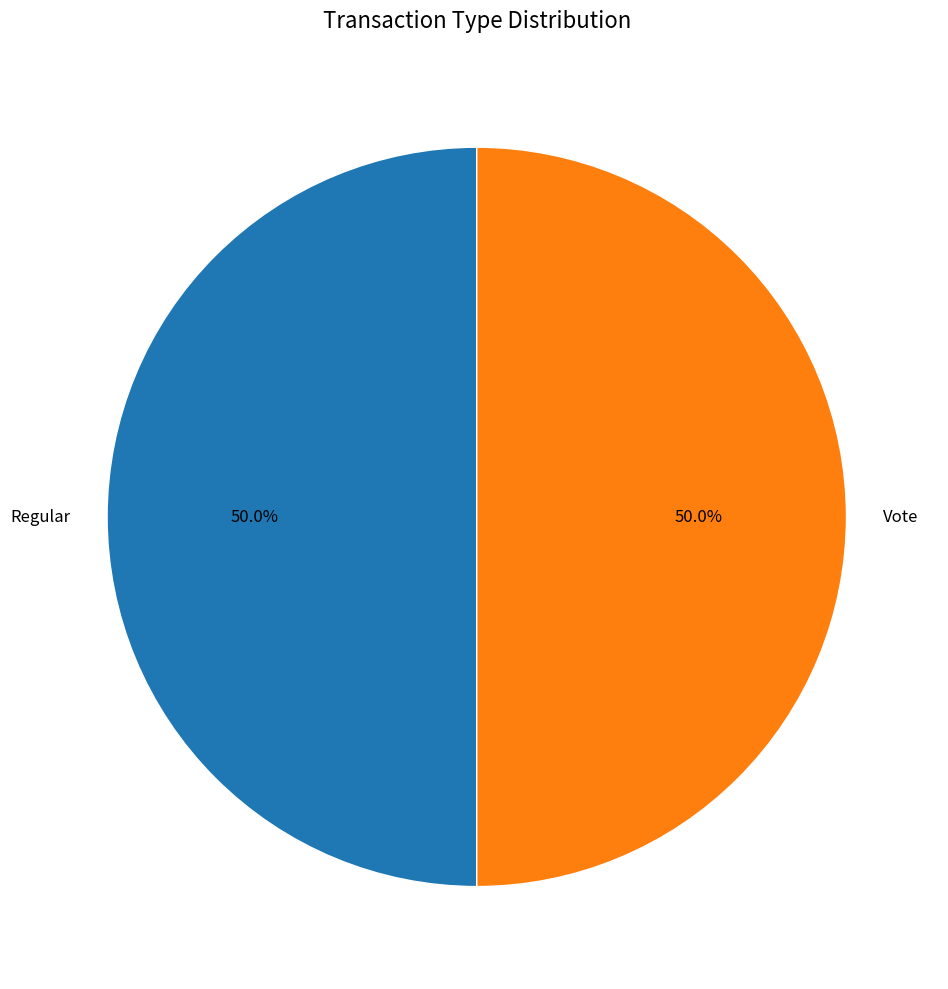

Approximately how many times larger is the value at Regular compared to Vote?

1.0